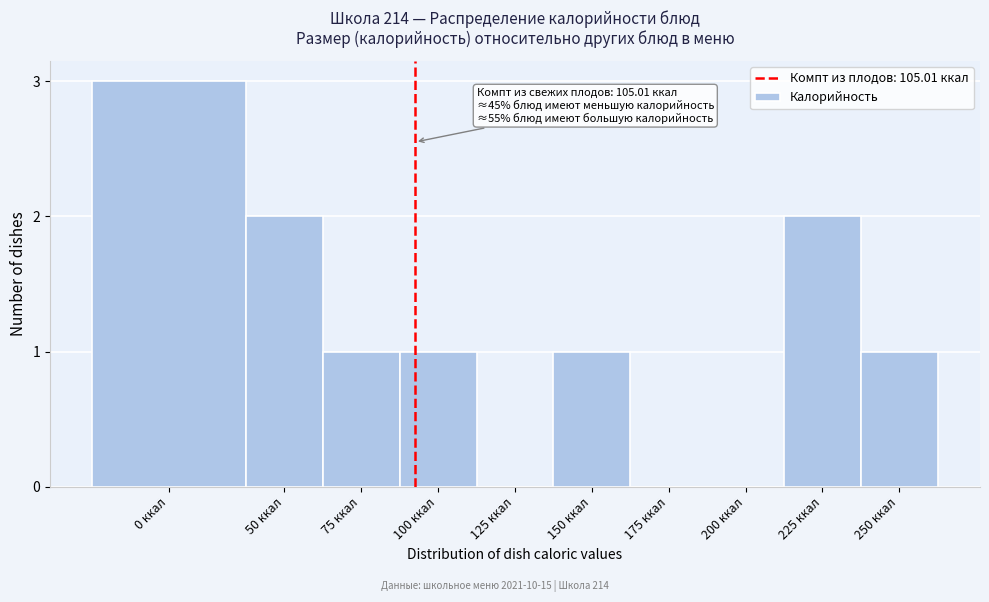

Reading left to right, what are all the values shown in this chart?

0 ккал=3	50 ккал=2	75 ккал=1	100 ккал=1	125 ккал=0	150 ккал=1	175 ккал=0	200 ккал=0	225 ккал=2	250 ккал=1